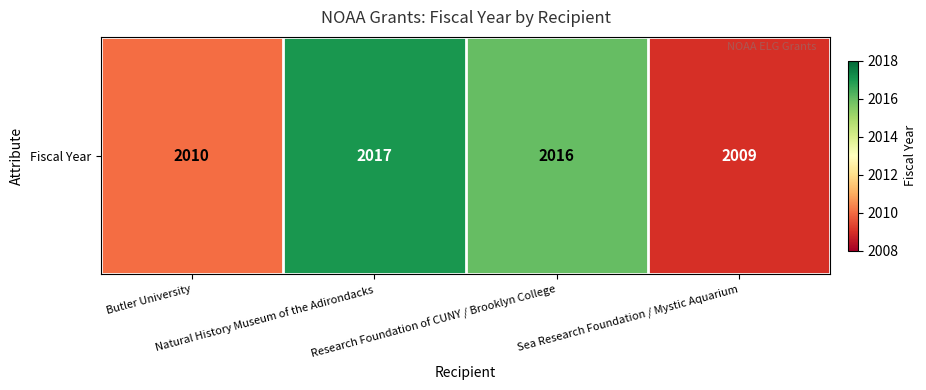

At which category does the chart reach its peak across all series?

Natural History Museum of the Adirondacks